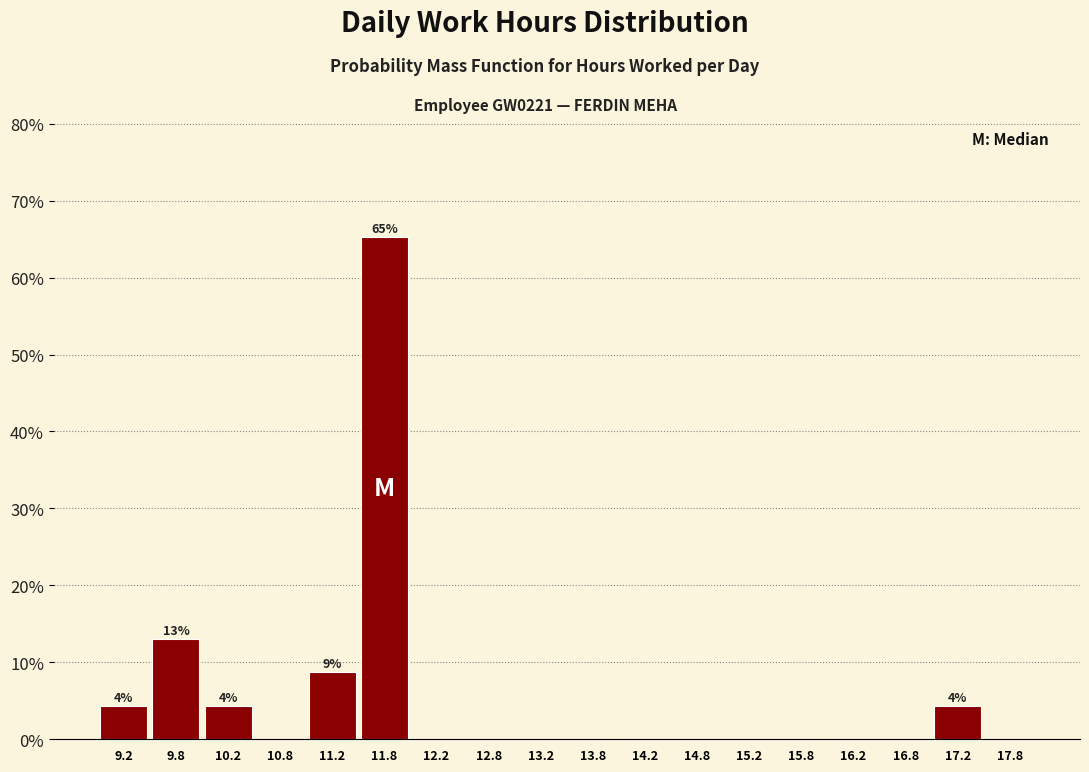

Over which range of the x-axis is the bar tallest?

11.5 to 12.0